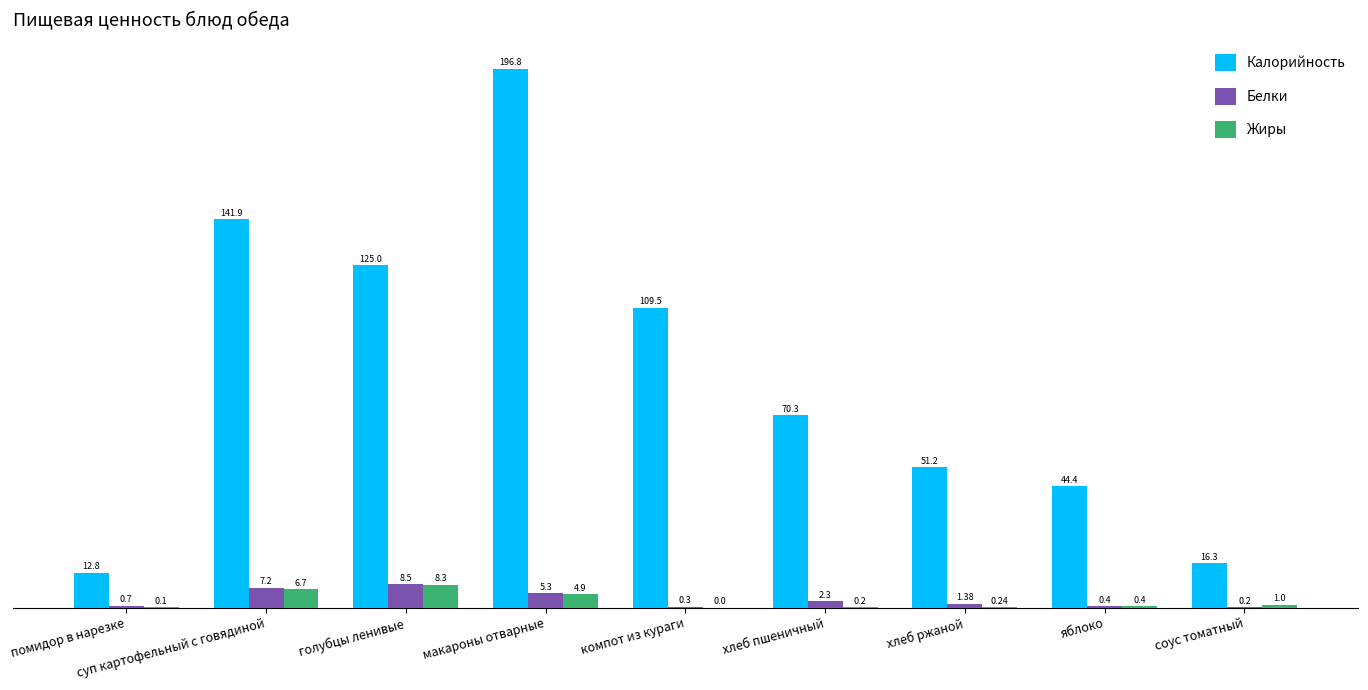

Which category has the highest value in the Калорийность series?

макароны отварные